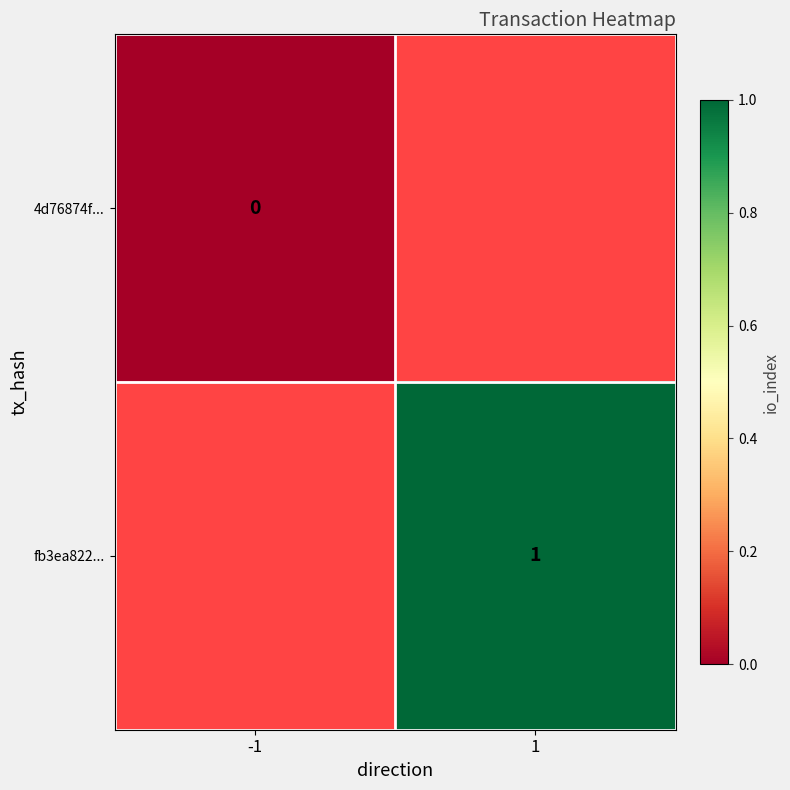

What is the greatest value displayed?

1.0